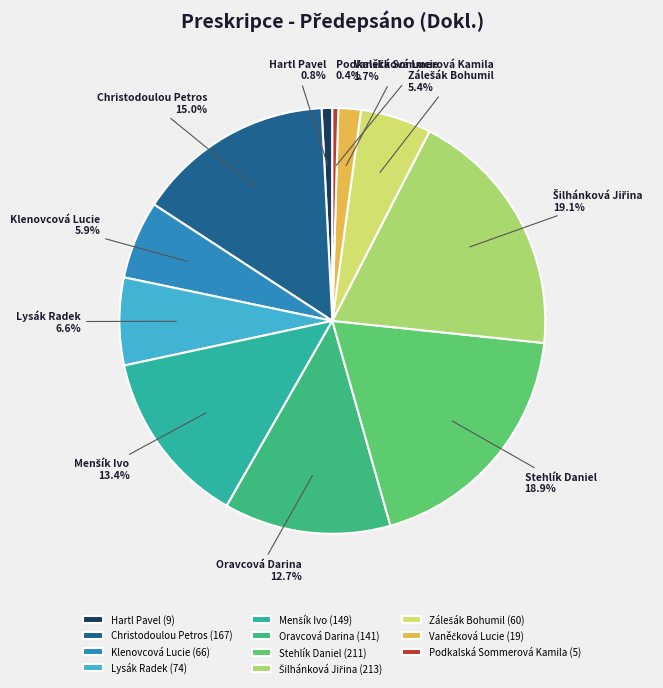

Is there any slice that represents more than half of the pie?

No